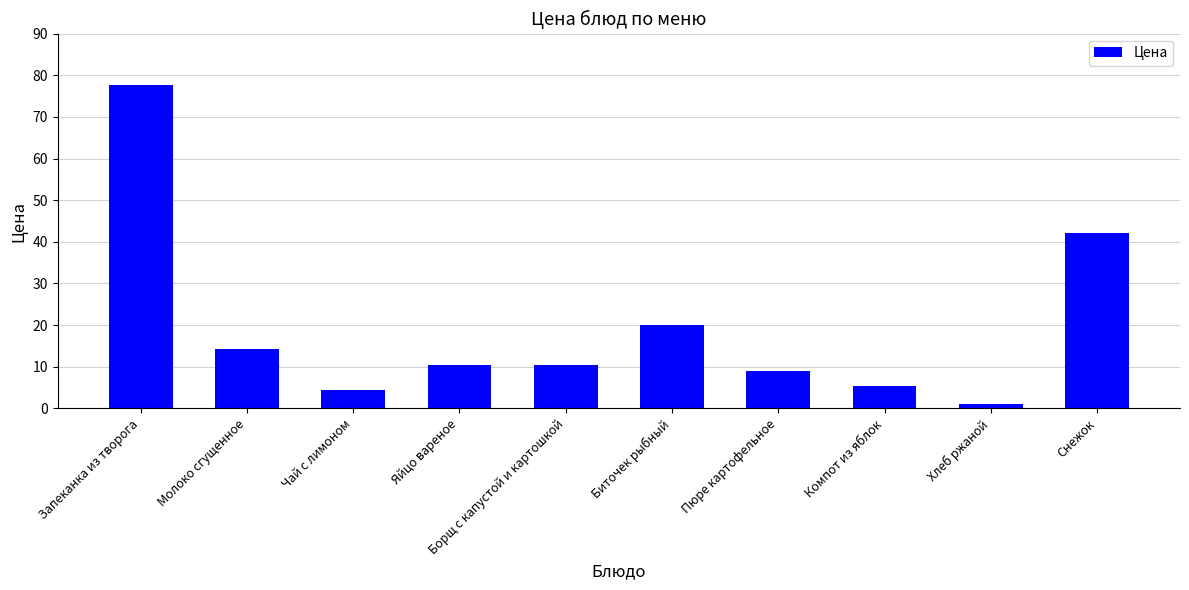

At which label is the value closest to 39?

Снежок